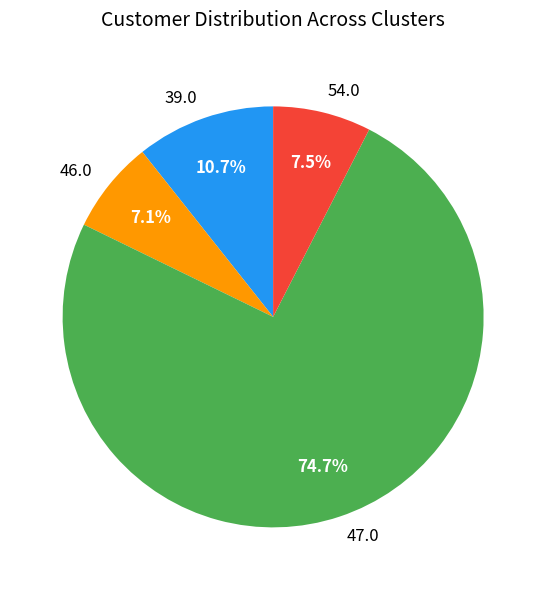

What is the majority slice?

47.0